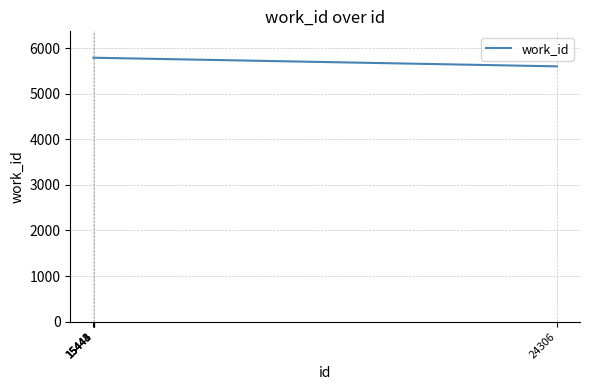

How many values are below 5787?

1